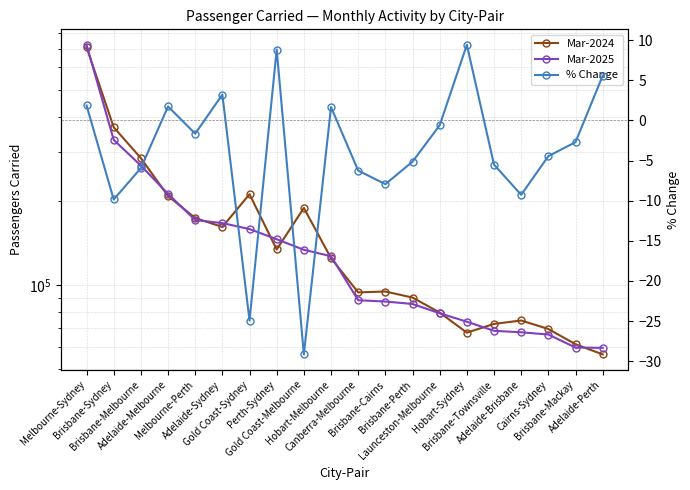

Read the % Change value at Adelaide-Sydney.

3.2